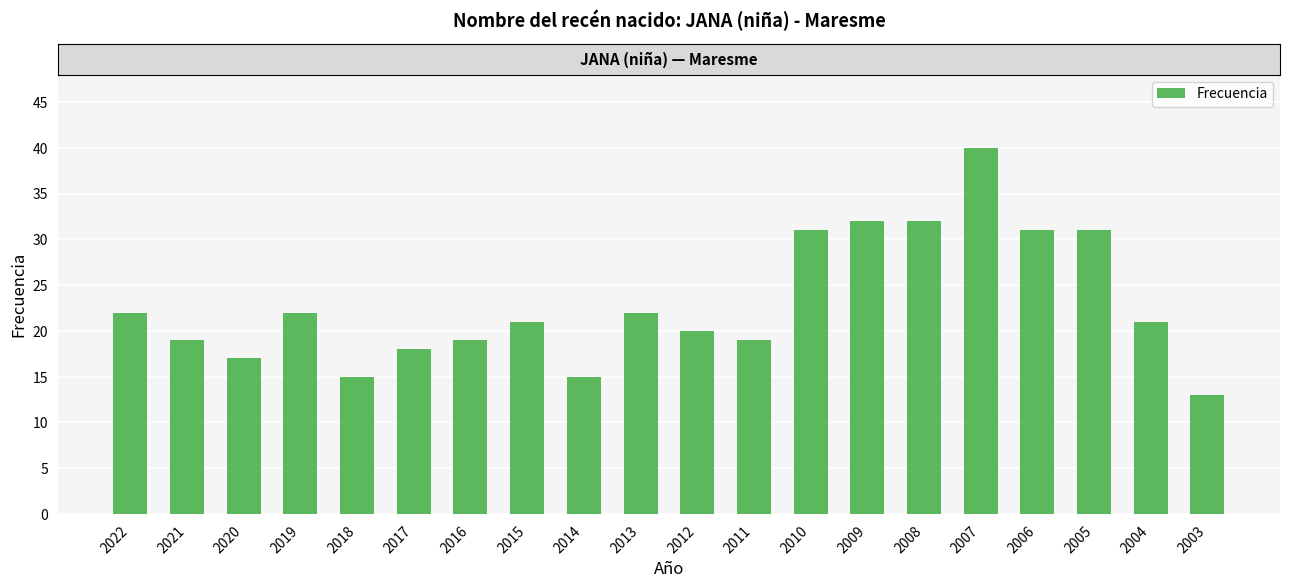

Reading right to left, list all the values displayed in this chart.

2003=13	2004=21	2005=31	2006=31	2007=40	2008=32	2009=32	2010=31	2011=19	2012=20	2013=22	2014=15	2015=21	2016=19	2017=18	2018=15	2019=22	2020=17	2021=19	2022=22